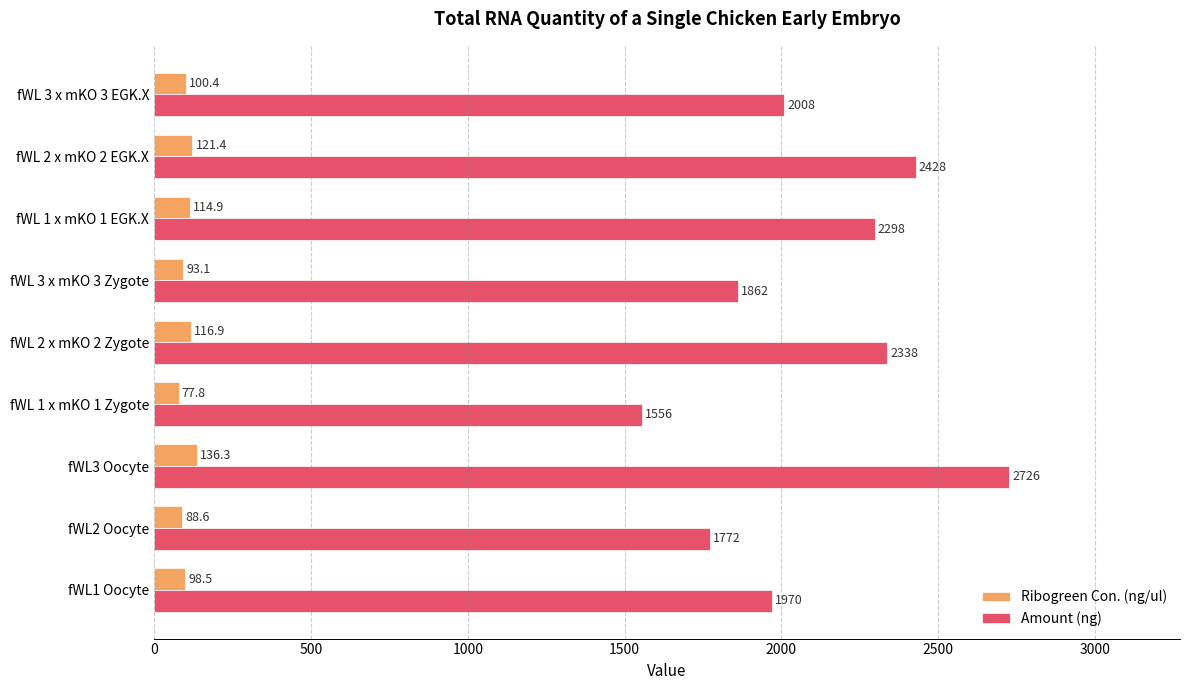

Which series has the widest spread of values?

Amount (ng)